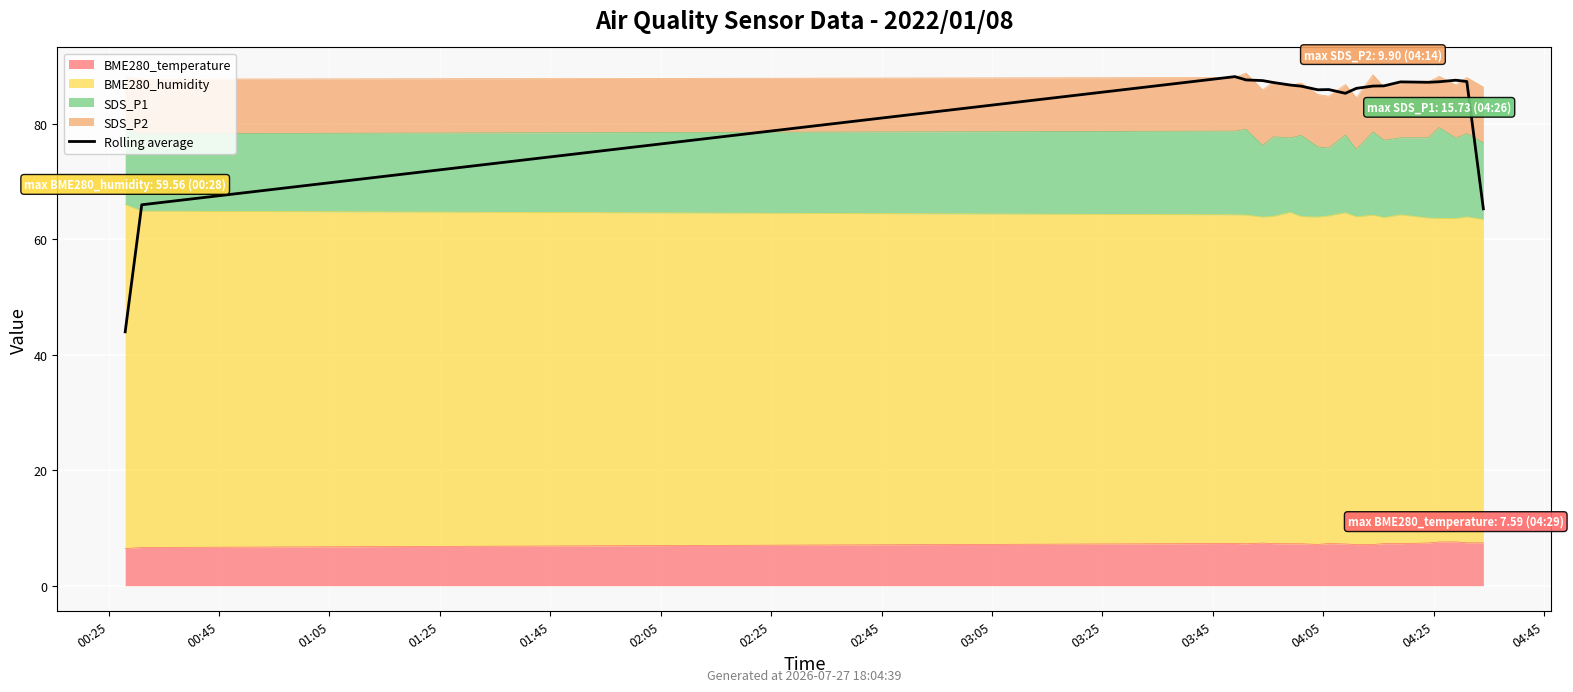

Reading right to left, transcribe all the data shown in this chart.

65.3	87.3	87.5	87.3	87.2	87.2	86.5	86.5	86.1	85.3	85.9	85.9	86.5	86.7	87.1	87.5	87.6	88.1	66.0	44.0